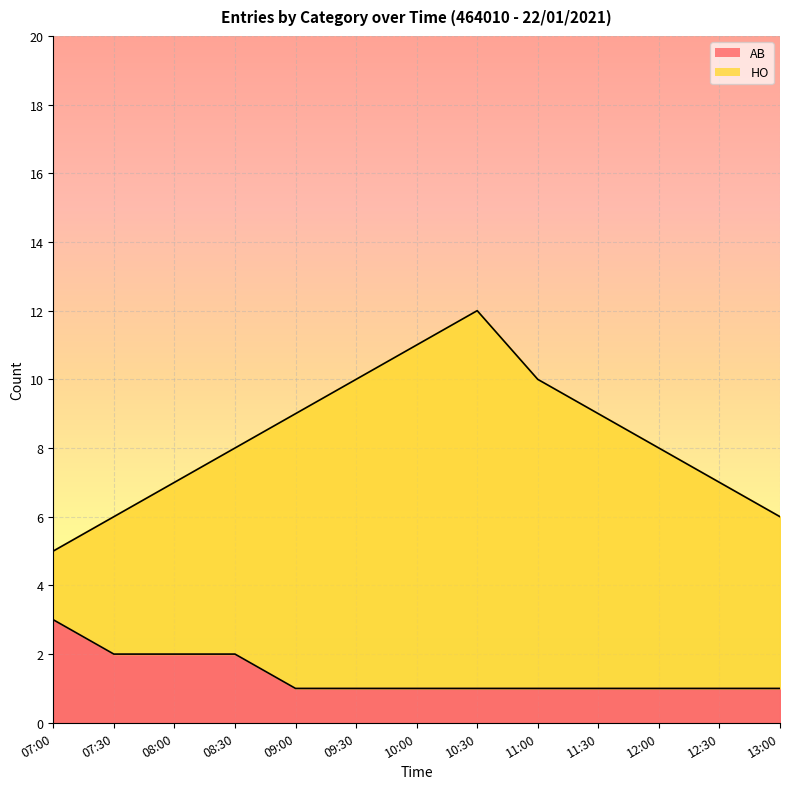

Rank the series by their maximum value, from highest to lowest.

HO, AB